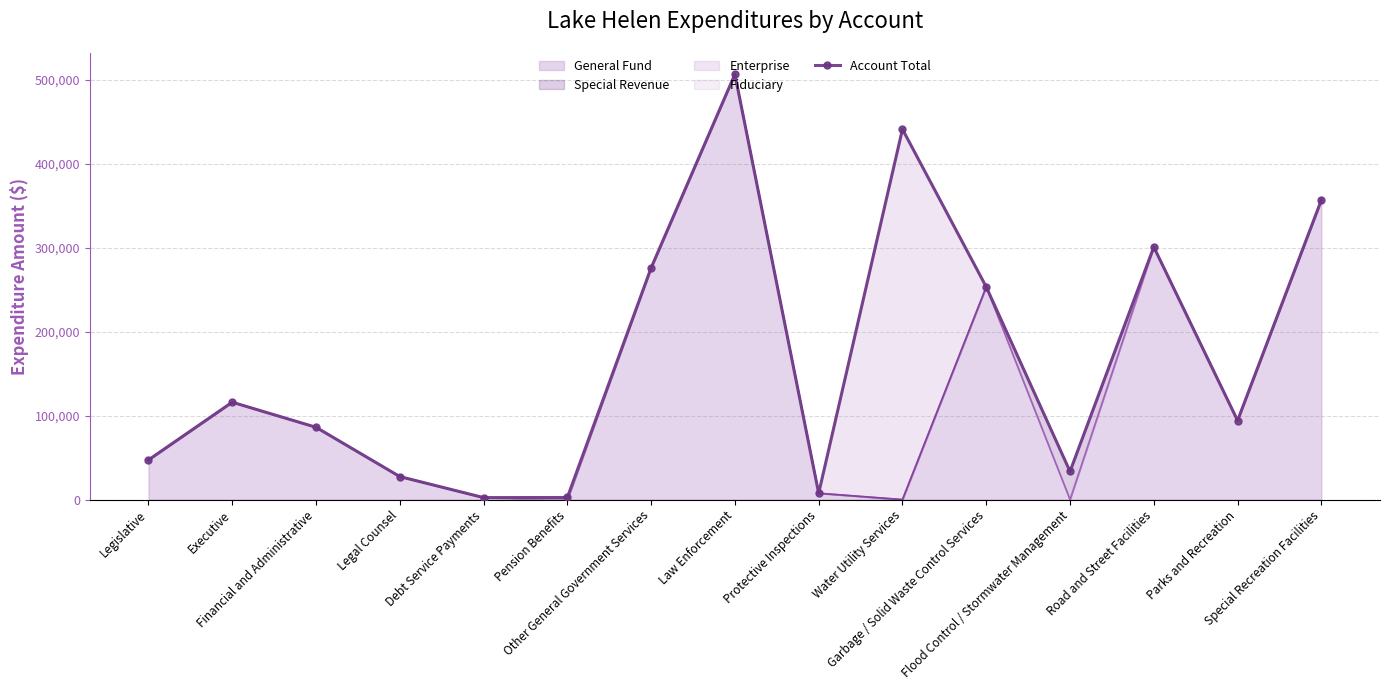

Where is the data nearest to the value 254597?

Garbage / Solid Waste Control Services